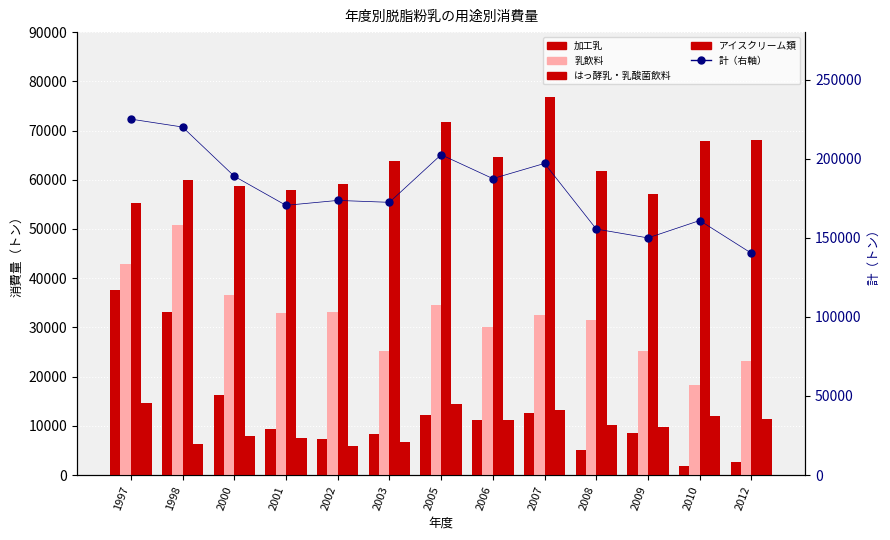

Between 2000 and 2012, which series saw the biggest shift?

計（右軸）